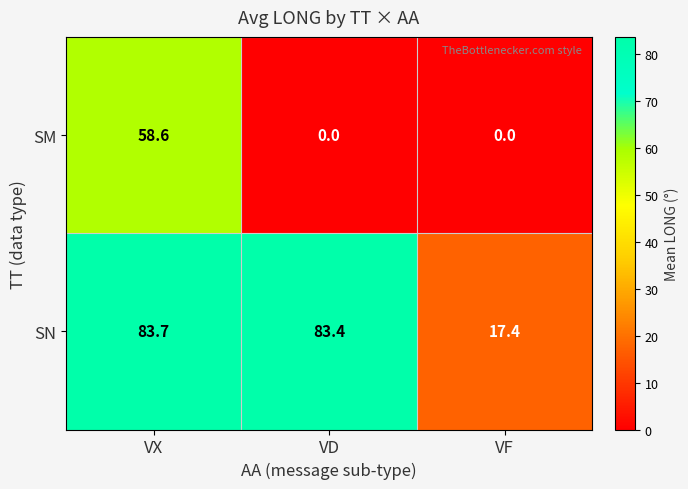

Rank the series at VF from lowest to highest value.

SM, SN